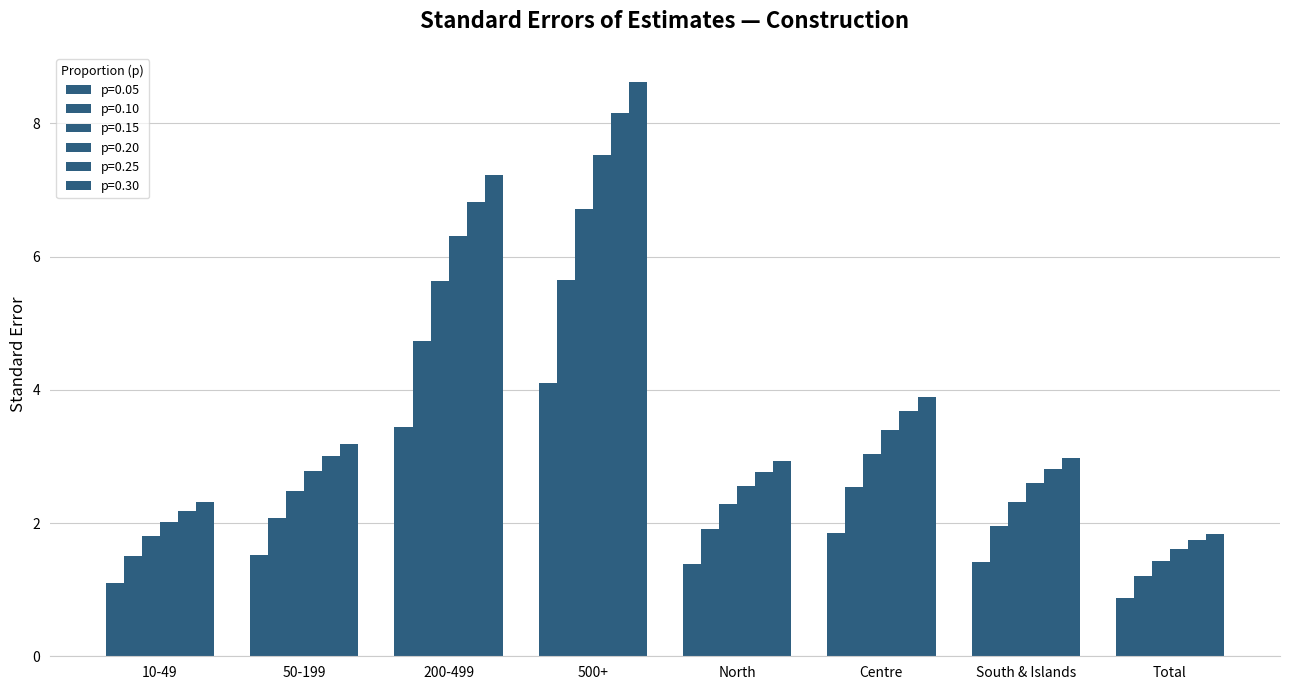

Are the bars grouped side by side (vs. stacked)?

Yes